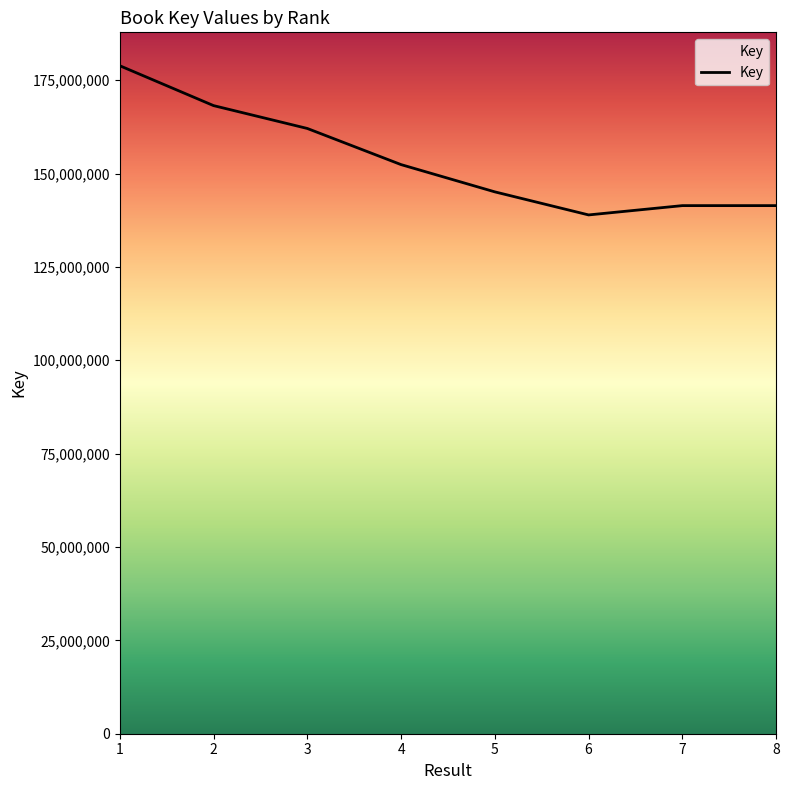

What is the average value?

153538966